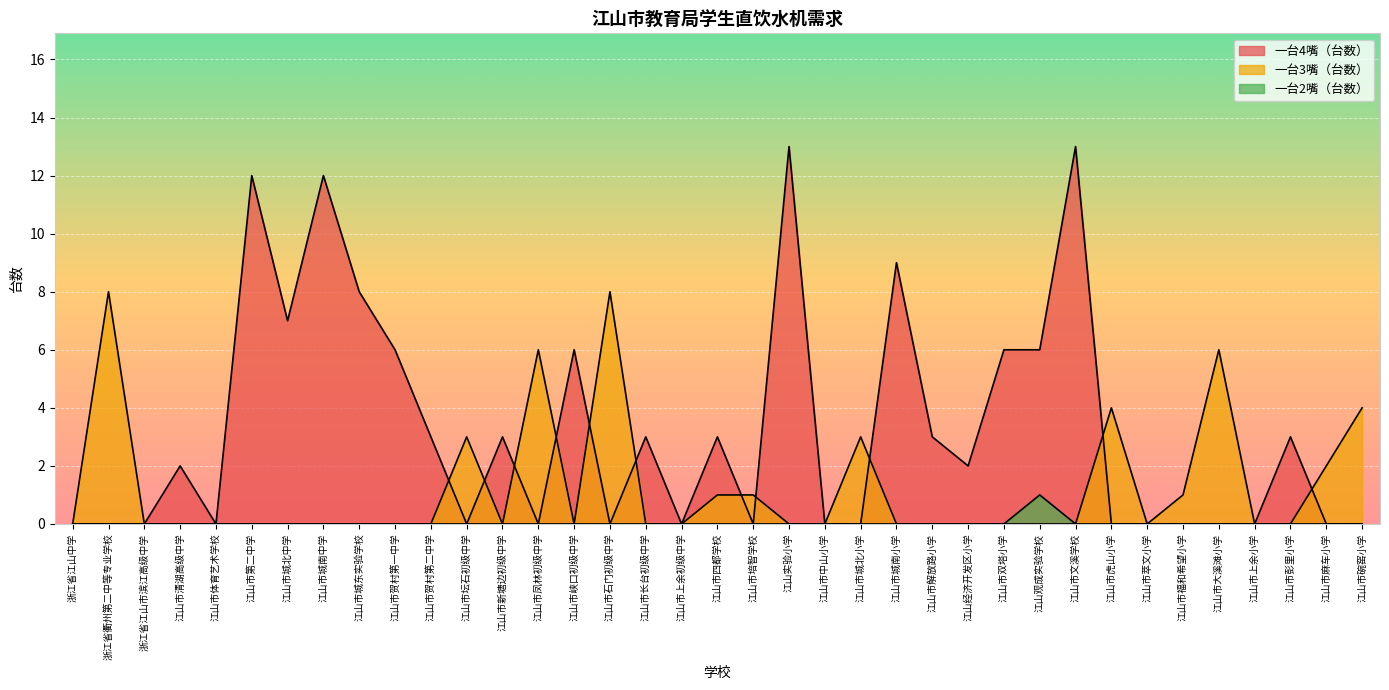

What is the difference between the maximum and second lowest values in the 一台3嘴（台数） series?

8